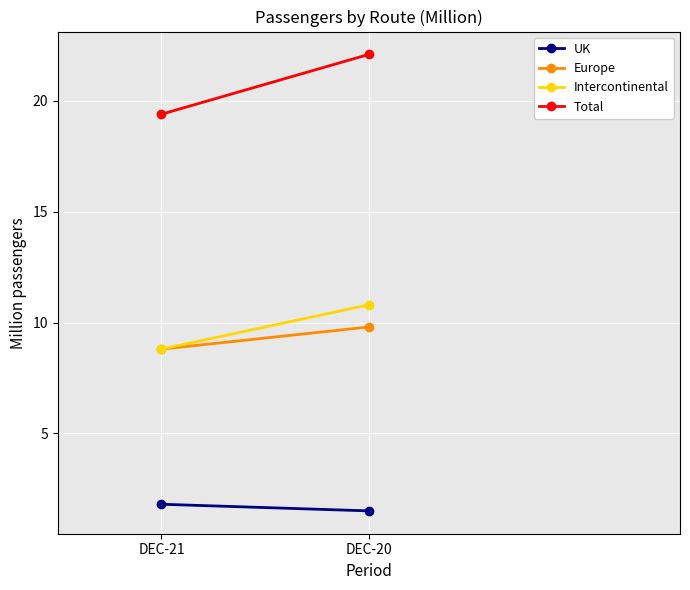

True or false: Europe has a value of 16.3 at DEC-20.

False